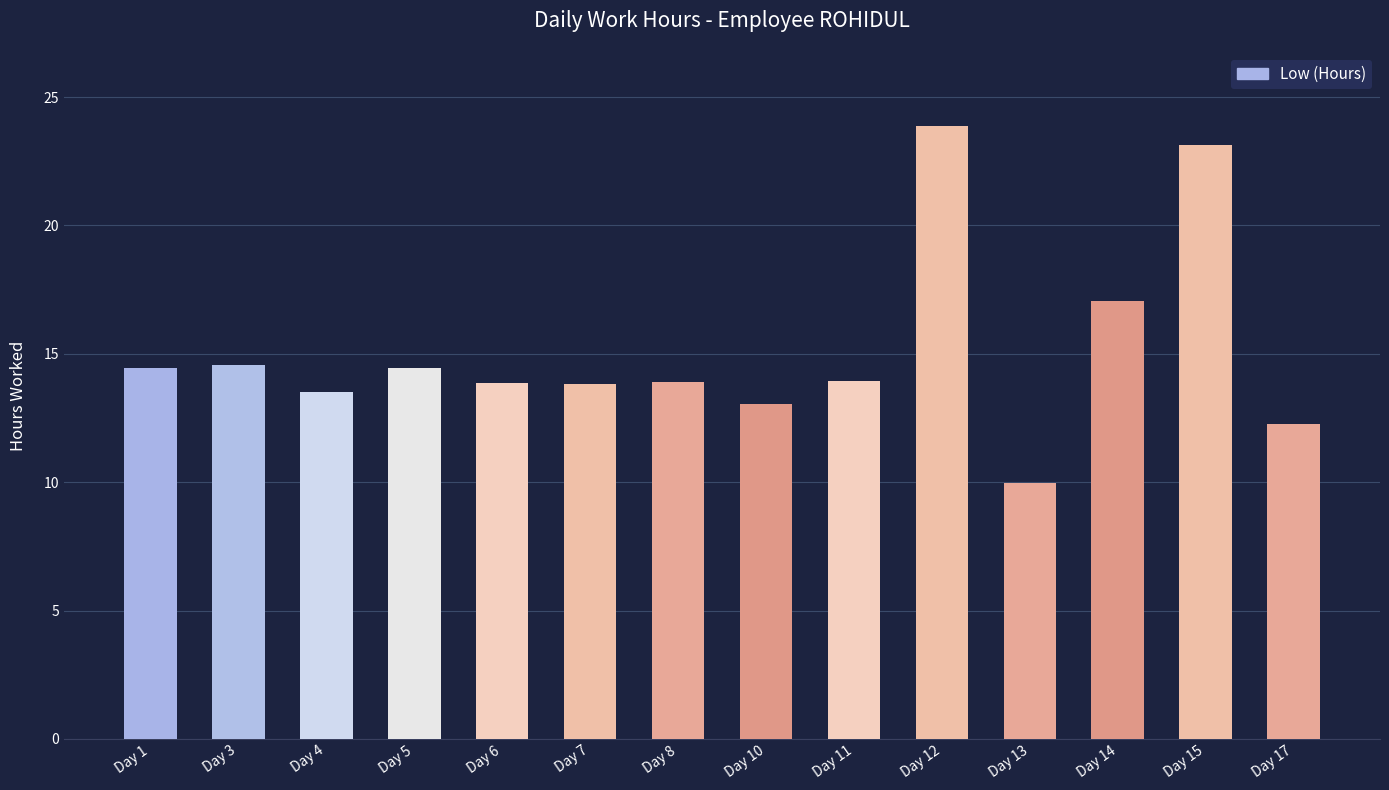

Is it true that the value at Day 13 is 3.9?

False